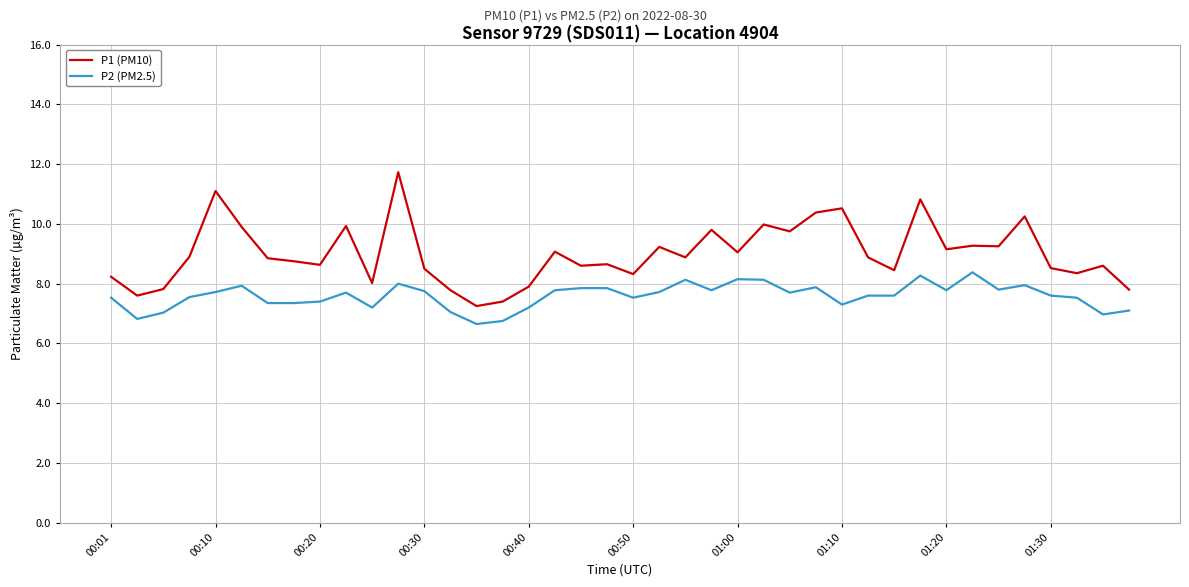

True or false: P1 (PM10) and P2 (PM2.5) cross at least once.

False